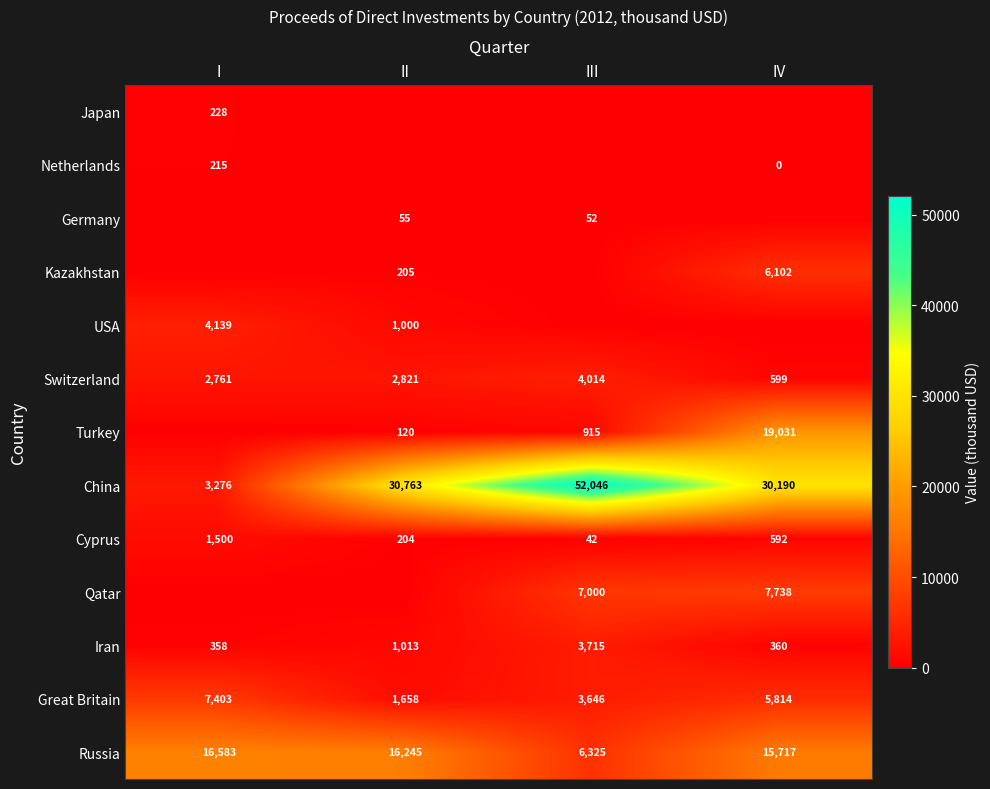

What is the difference between the maximum and minimum values in the Iran series?

3357